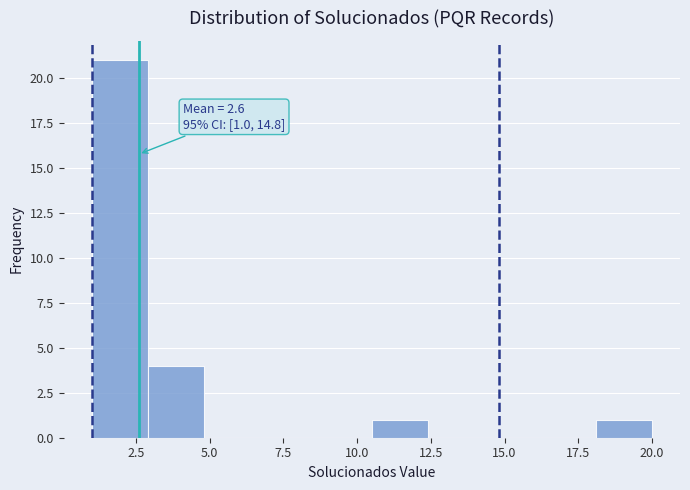

Around what value on the x-axis is the tallest bar? Give the approximate position of its centre, as read against the axis.

2.0